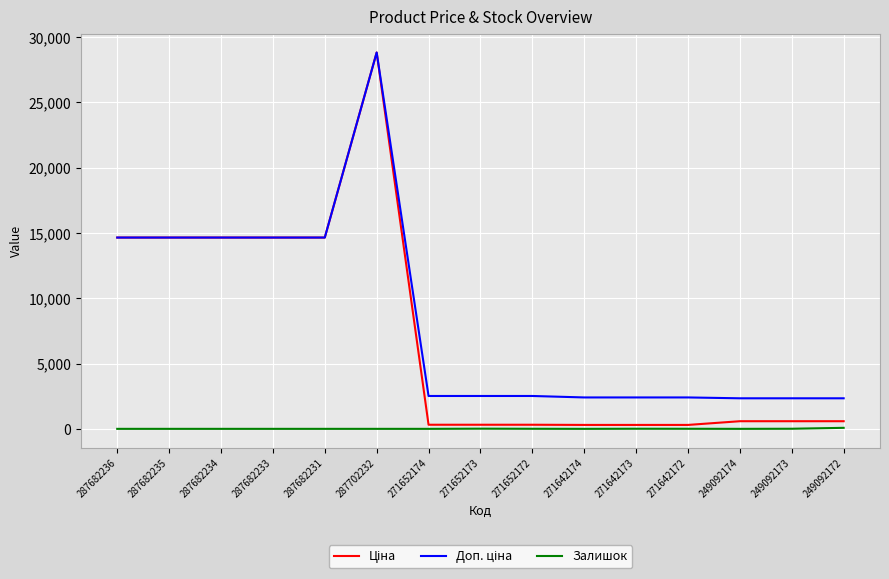

What is the greatest value displayed?

28821.8